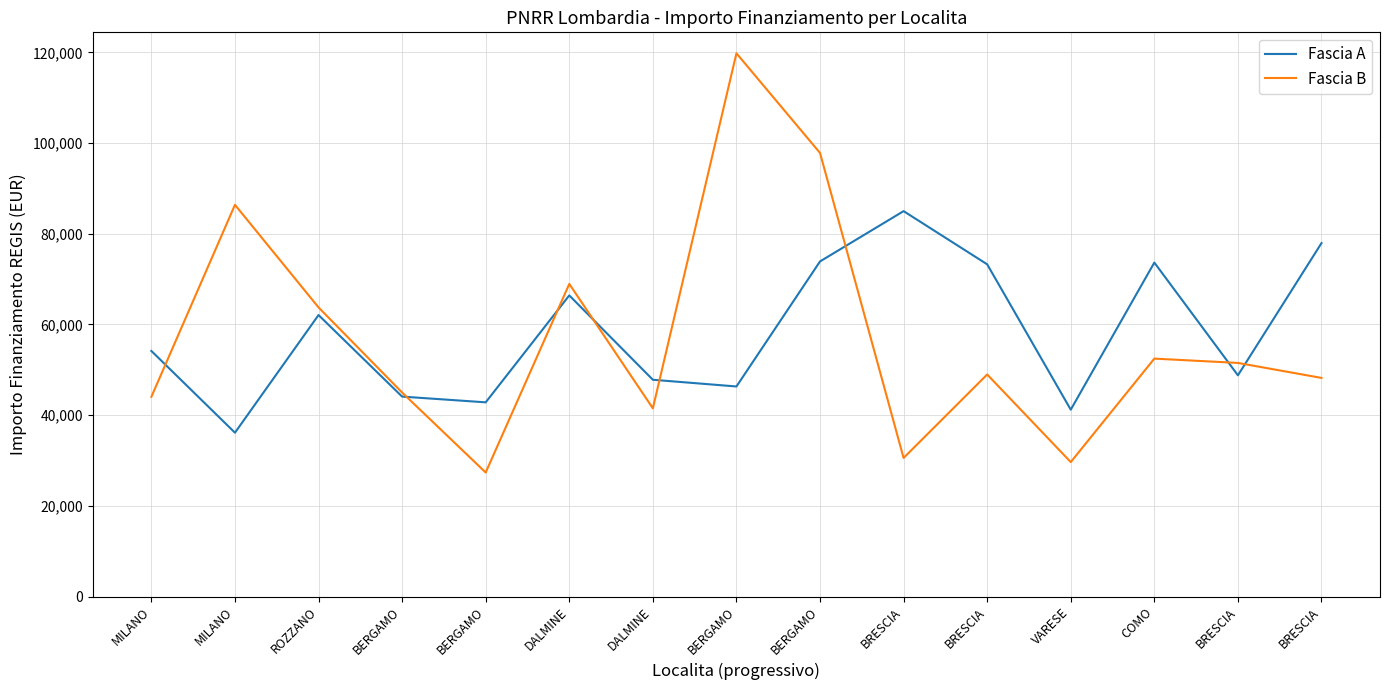

Is this an area chart (filled region under the line)?

No